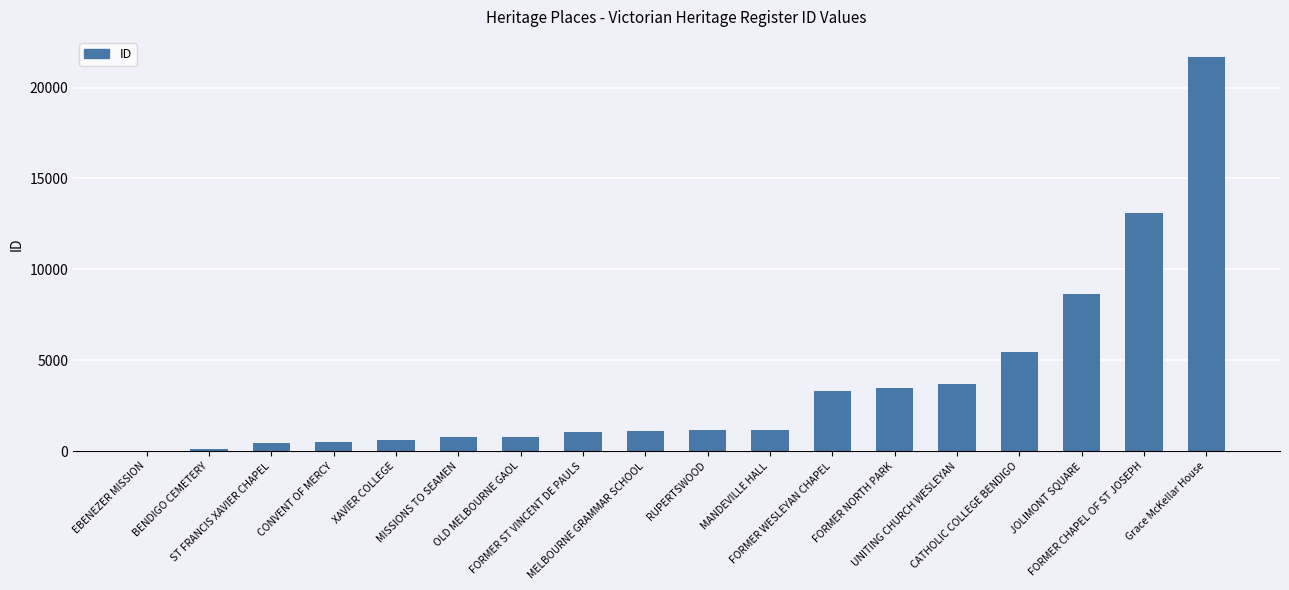

What is the difference between the values at XAVIER COLLEGE and FORMER NORTH PARK?

2832